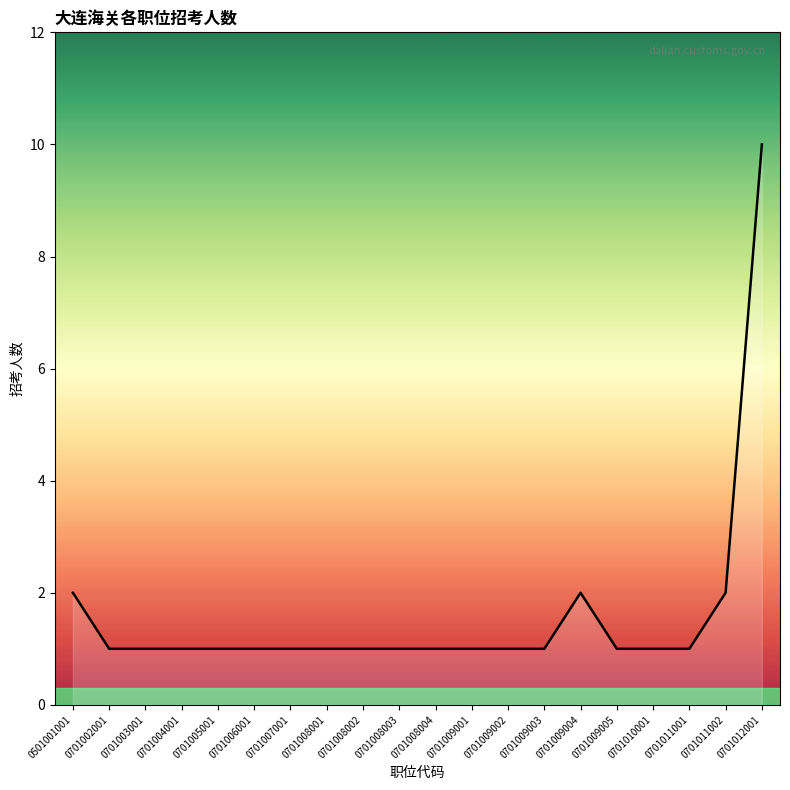

Which category has the highest value across all series?

0701012001